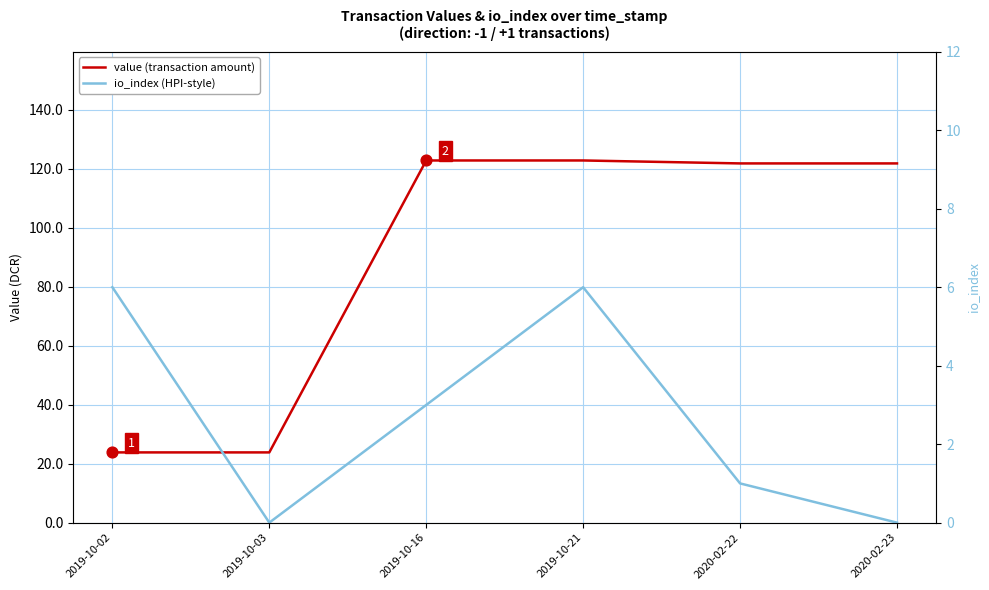

Which series reaches the minimum Y coordinate?

io_index (HPI-style)